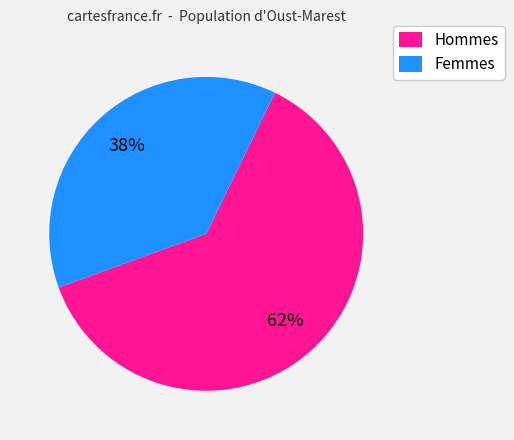

Is the sum of Hommes and Femmes greater than half?

Yes